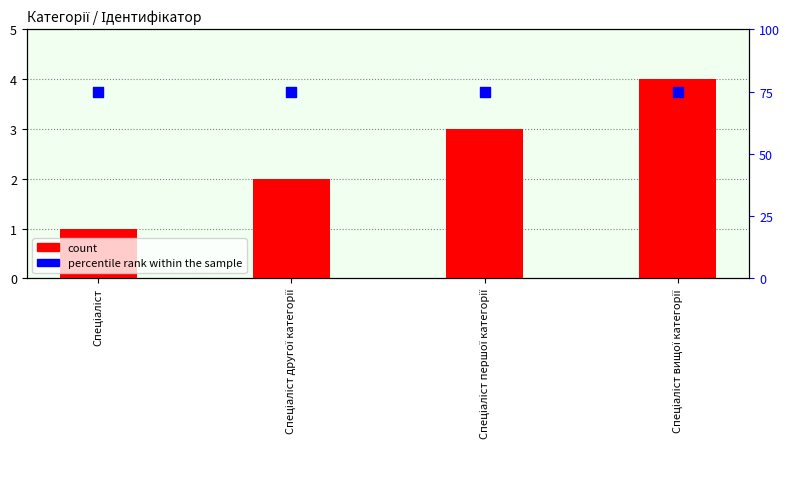

Which series has the largest total across all categories?

percentile rank within the sample